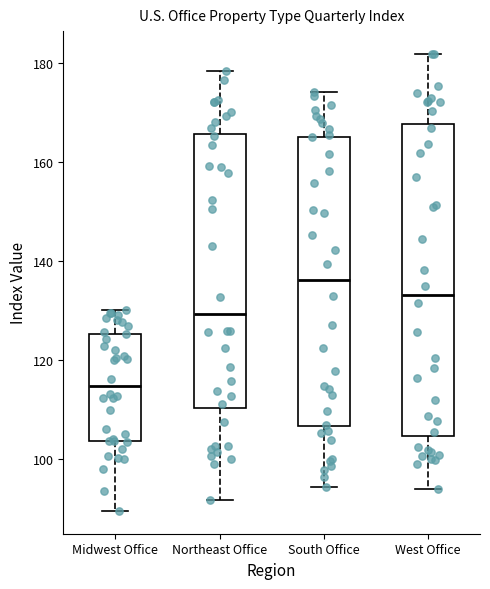

Where is the upper edge of the box for South Office on the y-axis? The values are not printed on the chart, so give them approximately, as read against the axis.

166